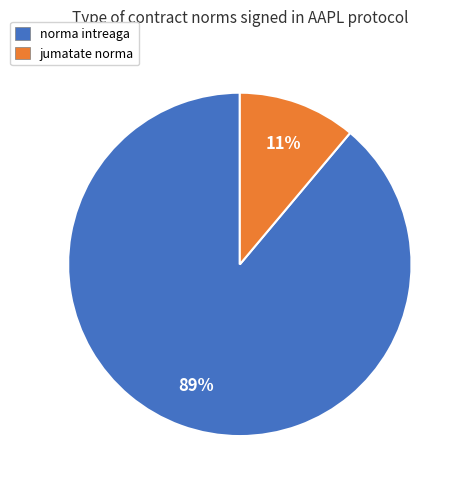

The jumatate norma slice represents 11% of the pie. True or false?

True